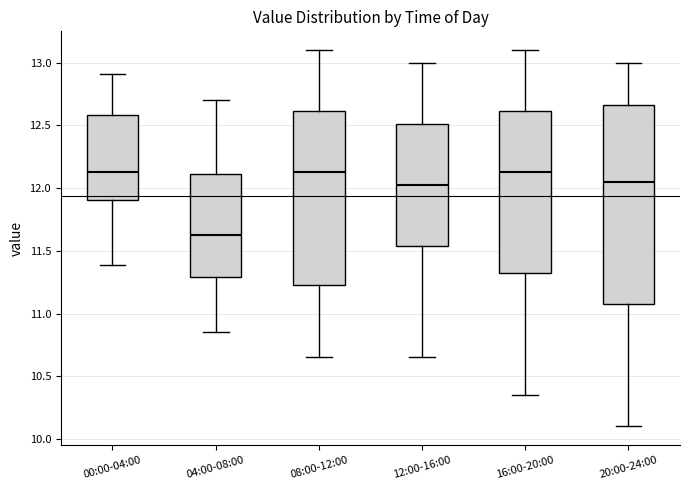

Which box is the tallest, from its lower edge to its upper edge?

20:00-24:00